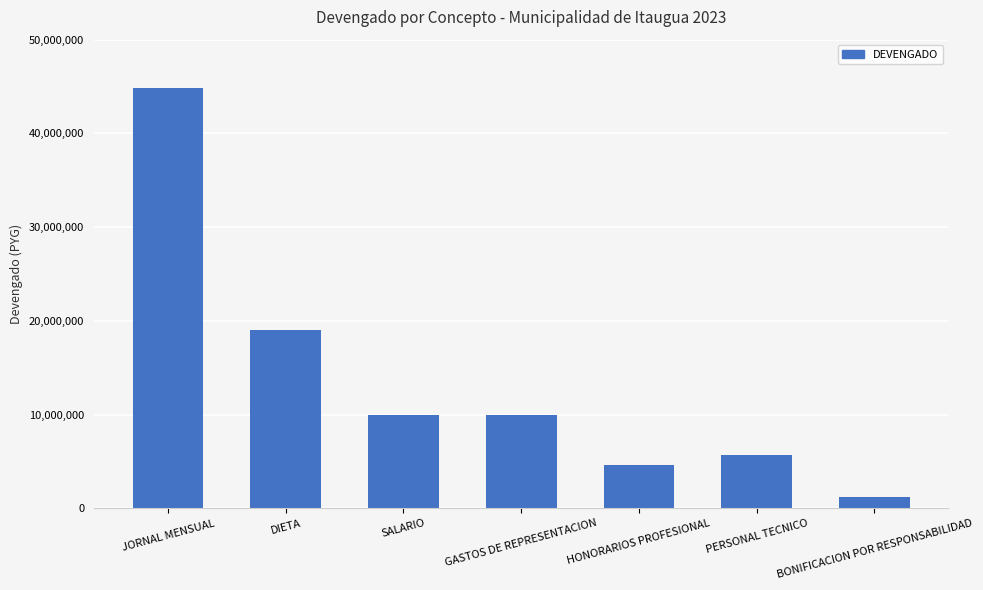

Which has a higher value, PERSONAL TECNICO or SALARIO?

SALARIO